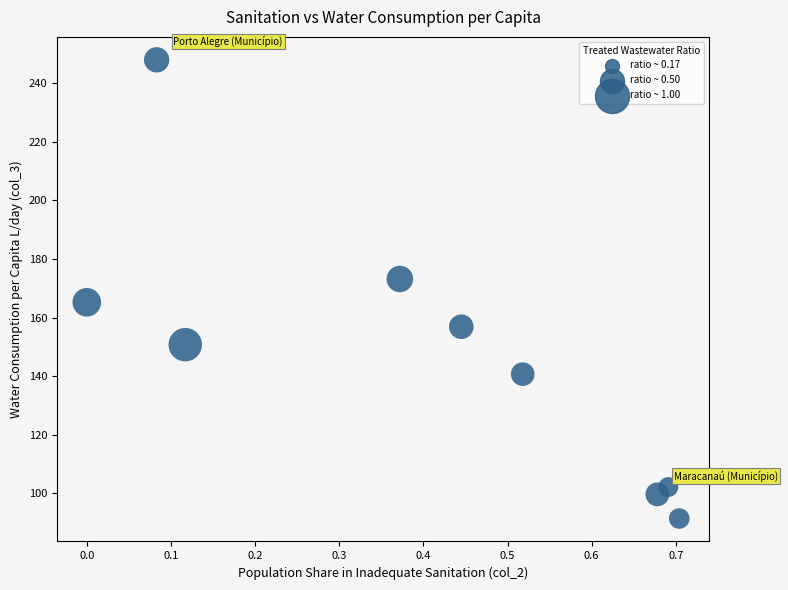

What is the range of Y values (max minus min)?

156.6